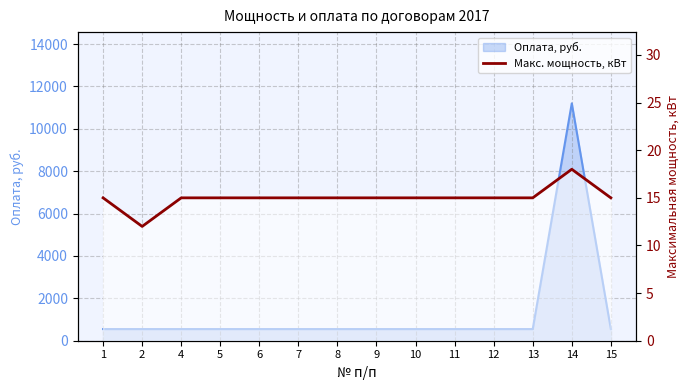

What is the difference between the maximum and second lowest values?

3